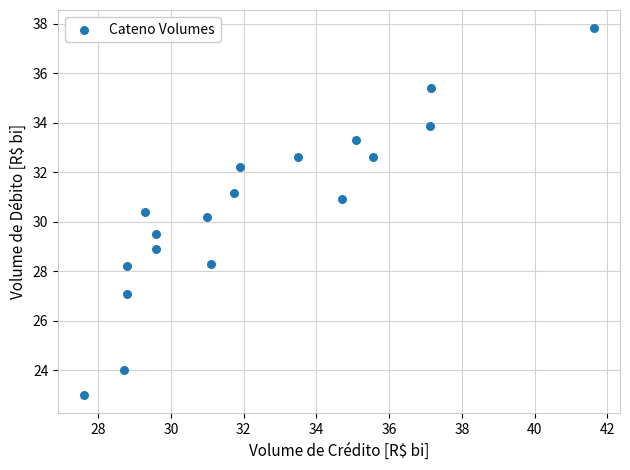

What is the range of X values (max minus min)?

14.0